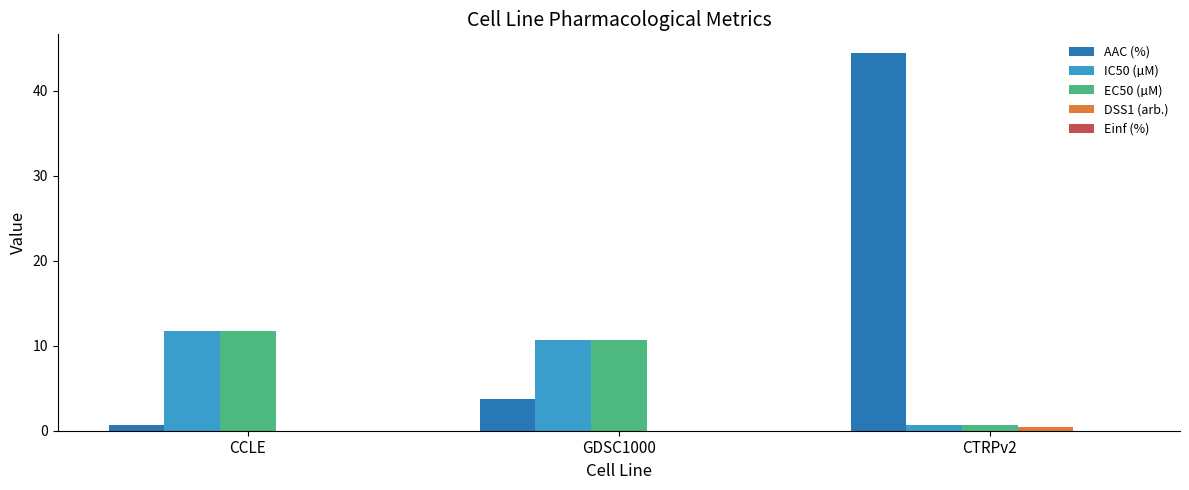

At which label is AAC (%) closest to 22?

GDSC1000